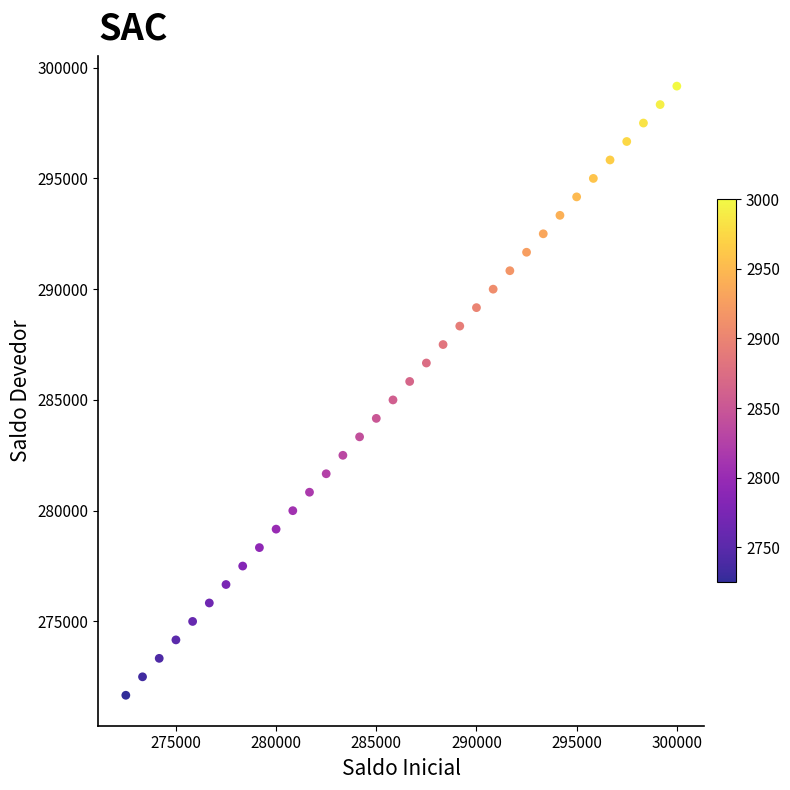

What is the range of X values (max minus min)?

27500.0